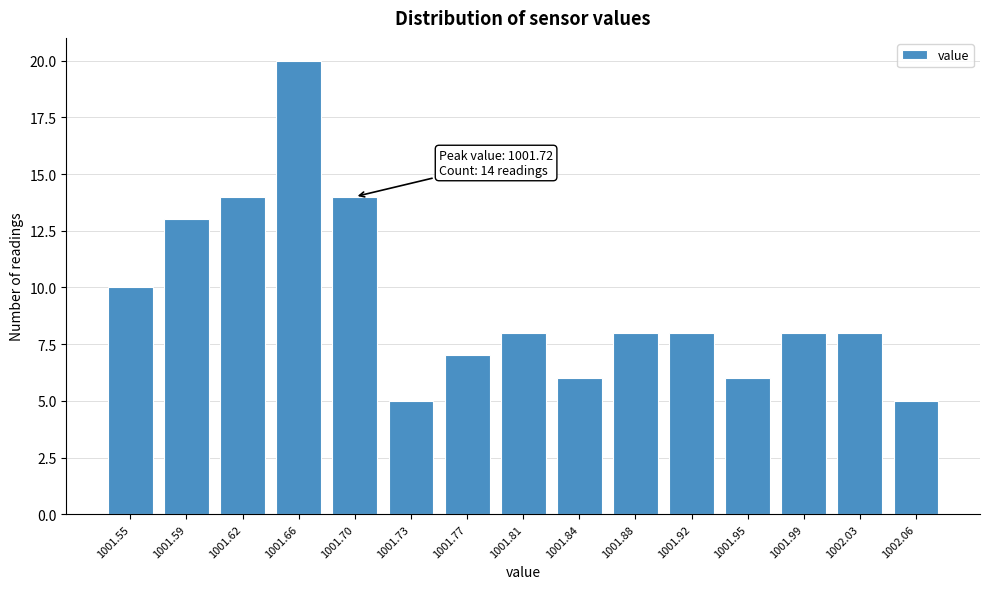

Reading left to right, list all the values displayed in this chart.

10	13	14	20	14	5	7	8	6	8	8	6	8	8	5